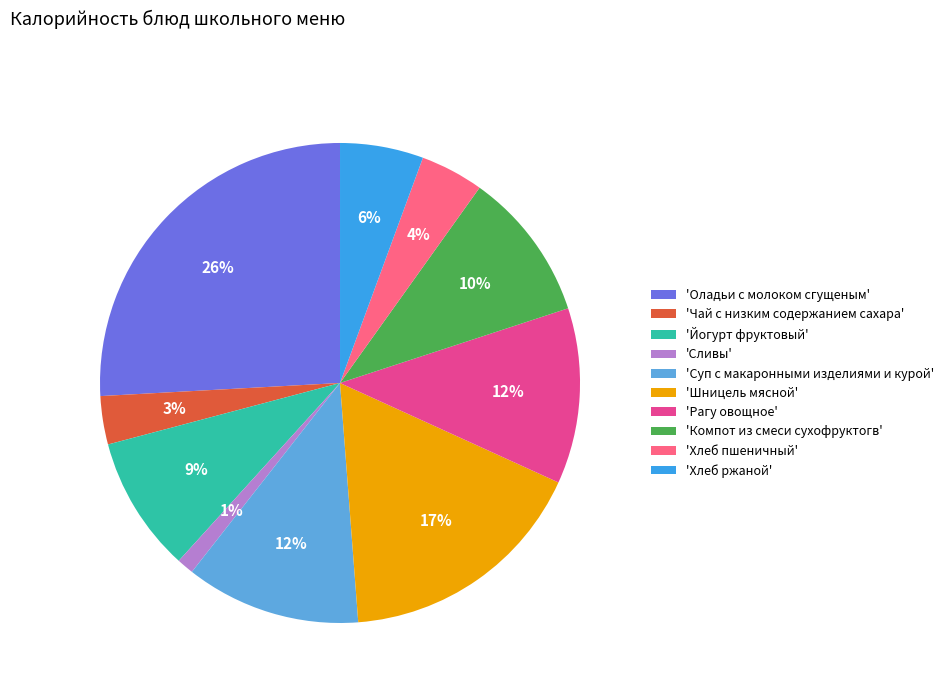

Count the number of slices in the pie.

10